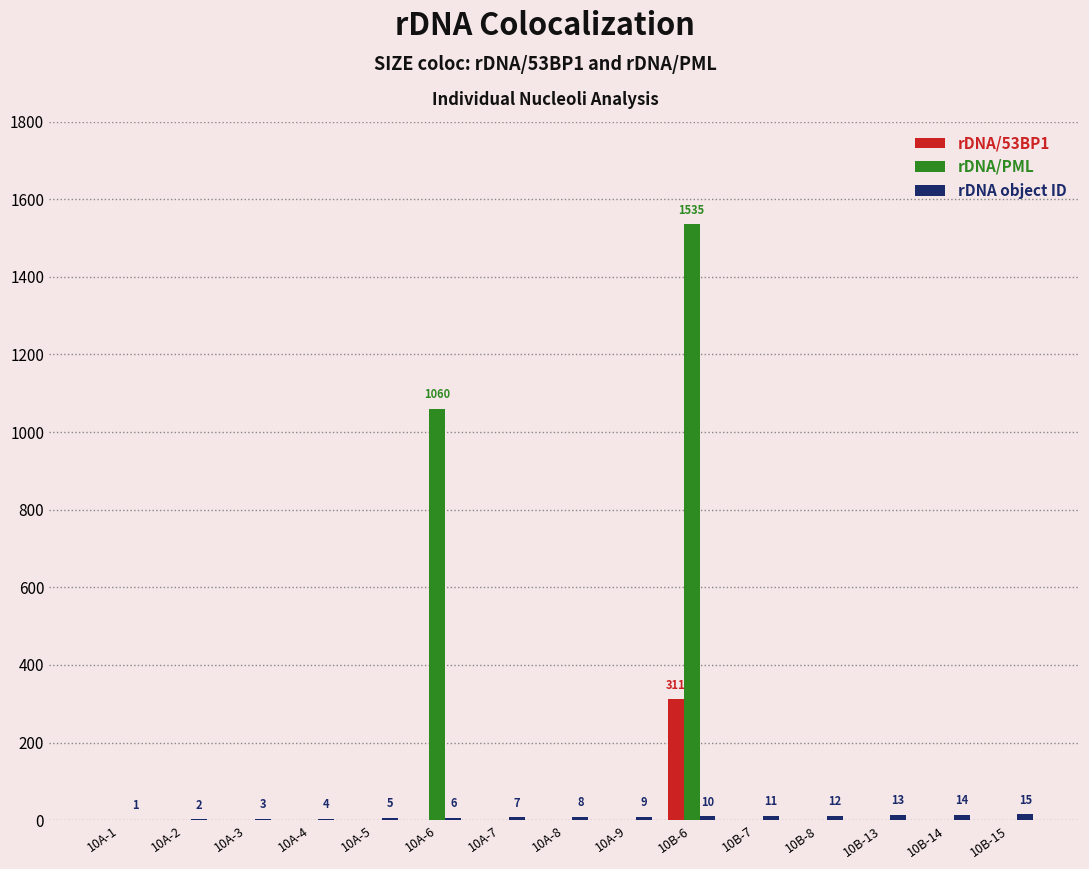

Which series has the largest total across all categories?

rDNA/PML